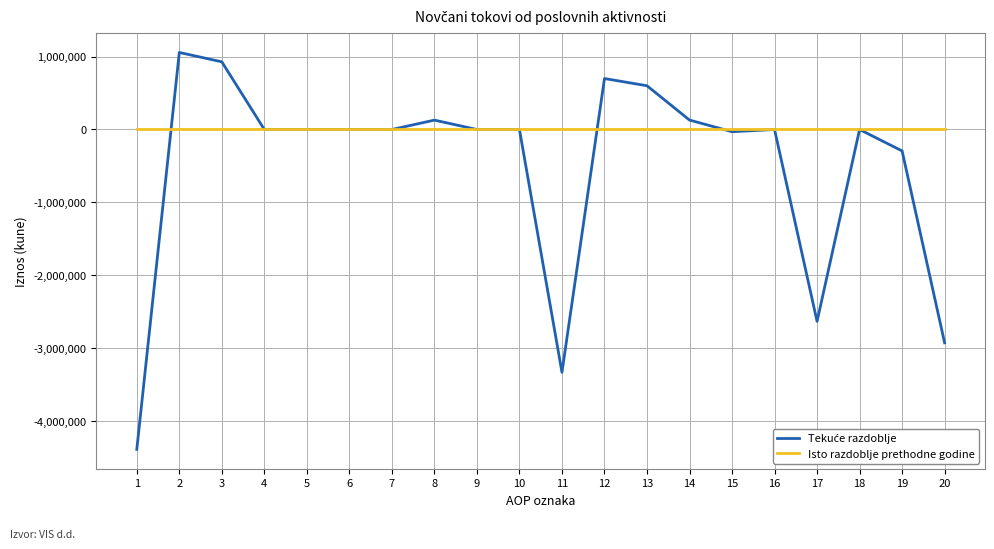

Which series has the largest total across all categories?

Isto razdoblje prethodne godine